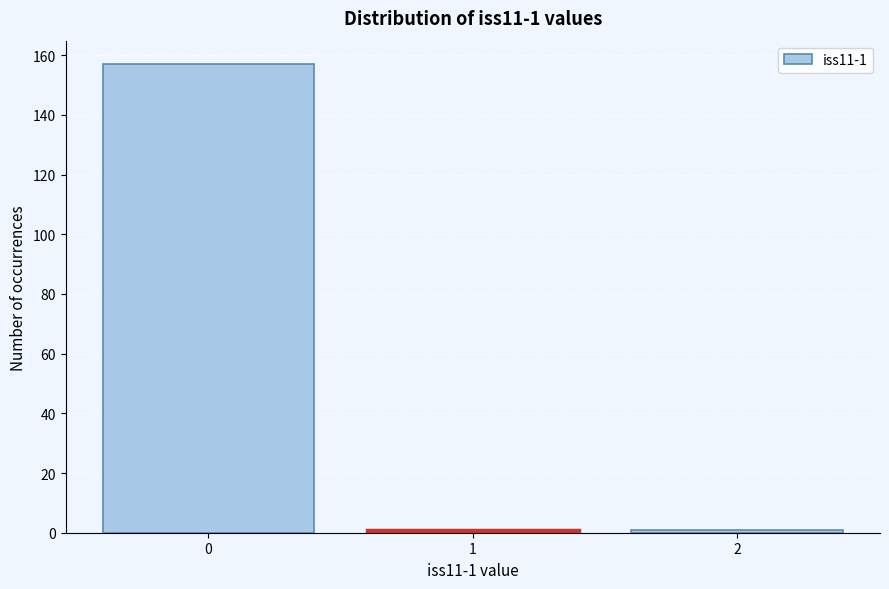

Reading left to right, transcribe all the data shown in this chart.

0=157	1=1	2=1